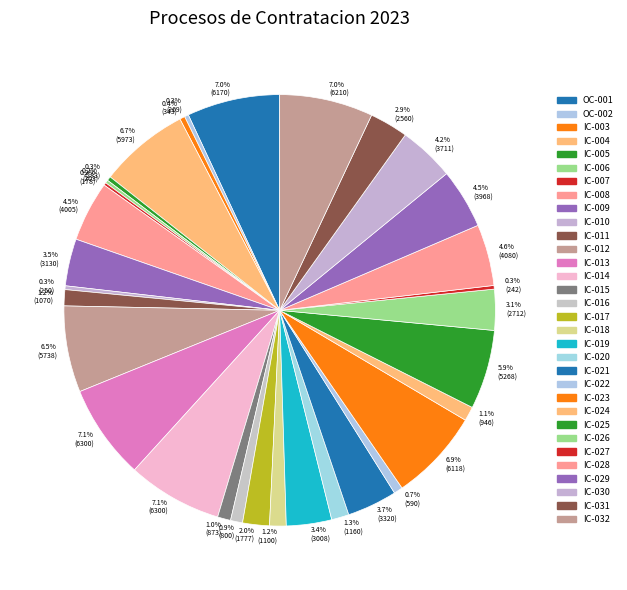

To the nearest percent, what percentage of the pie is IC-013?

7%